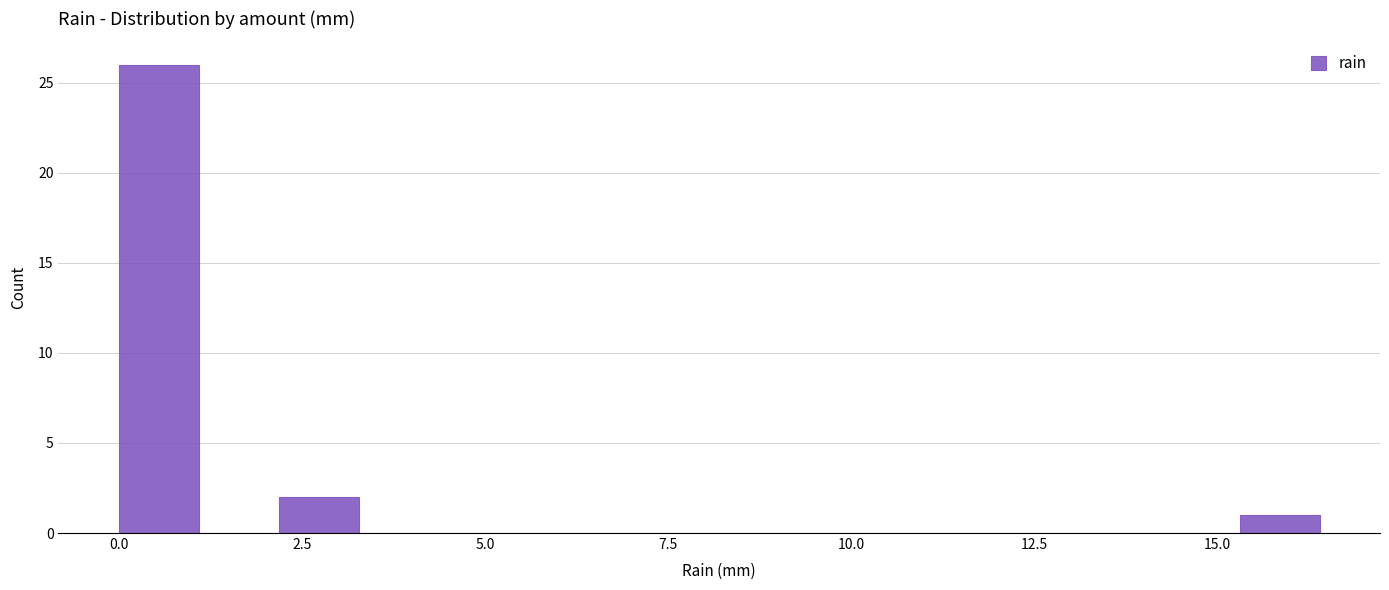

Read against the x-axis, roughly where is the centre of the tallest bar?

0.5